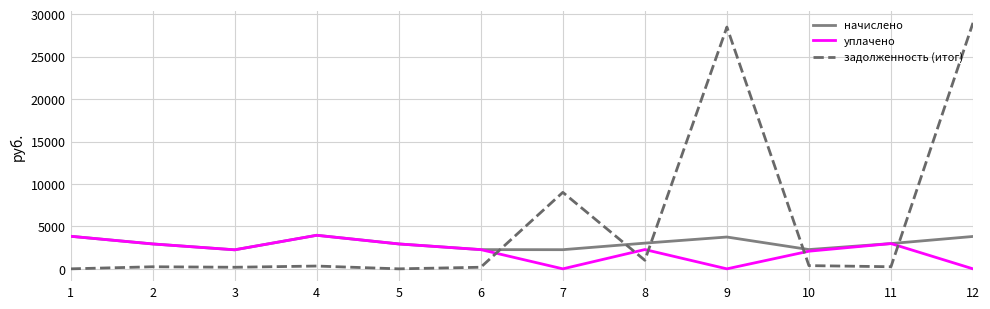

List the series in order of their overall mean, highest first.

задолженность (итог), начислено, уплачено